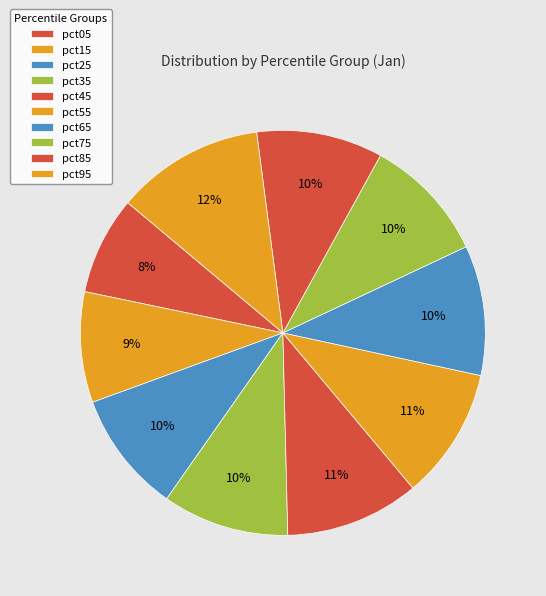

Which slice is the smallest?

pct05